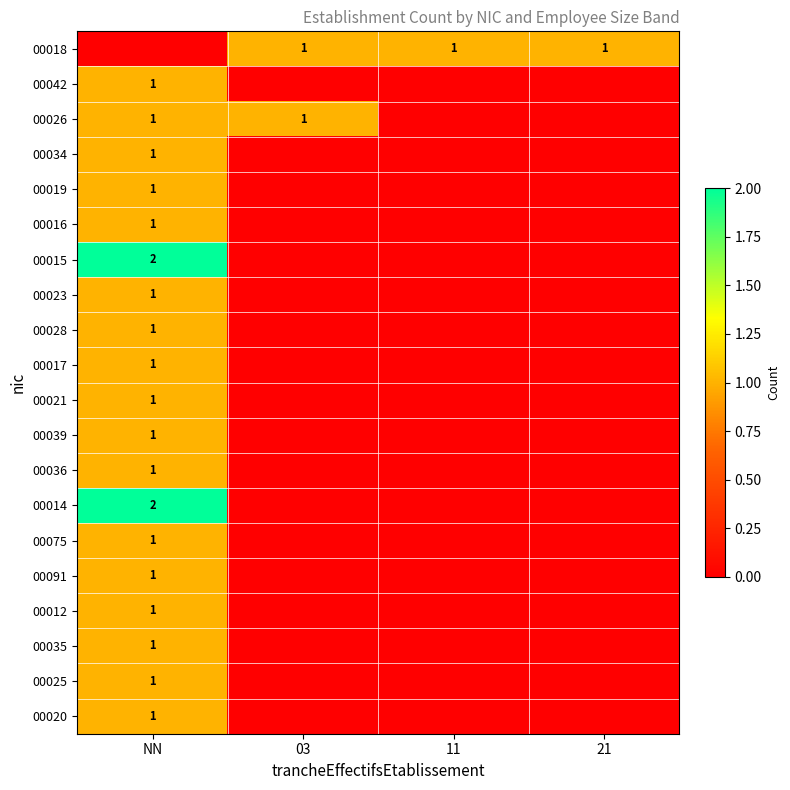

Is it true that 00026 equals 0 at 03?

False